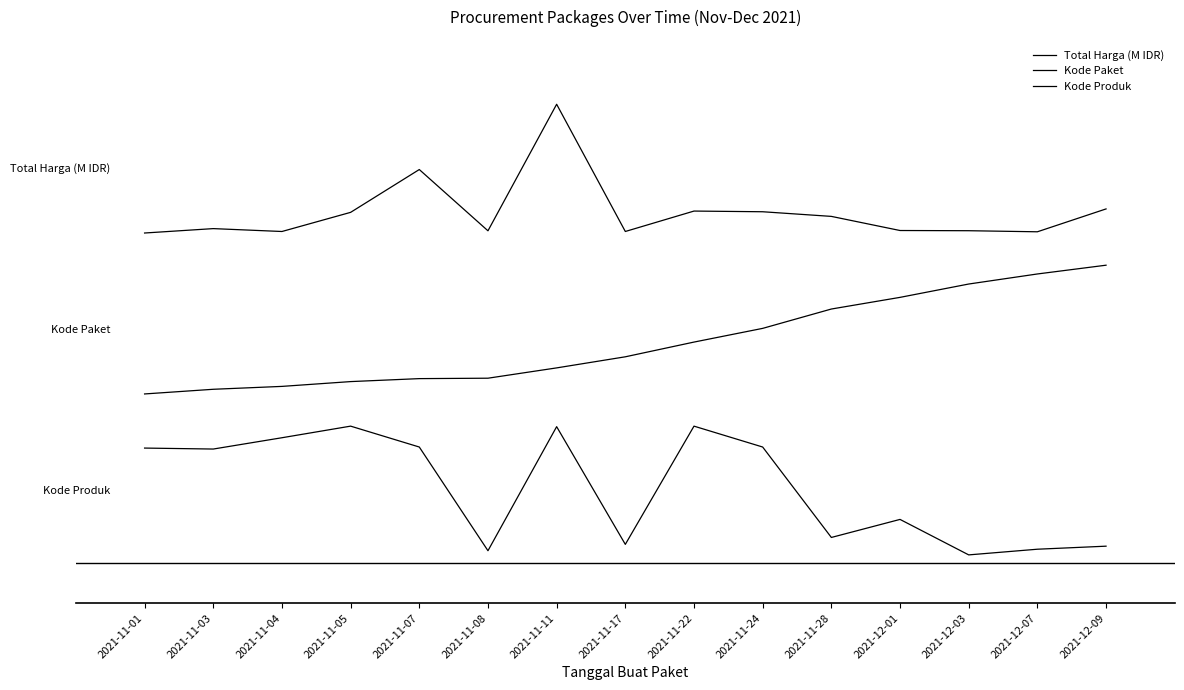

True or false: Kode Produk has a value of 0.3 at 2021-11-07.

False